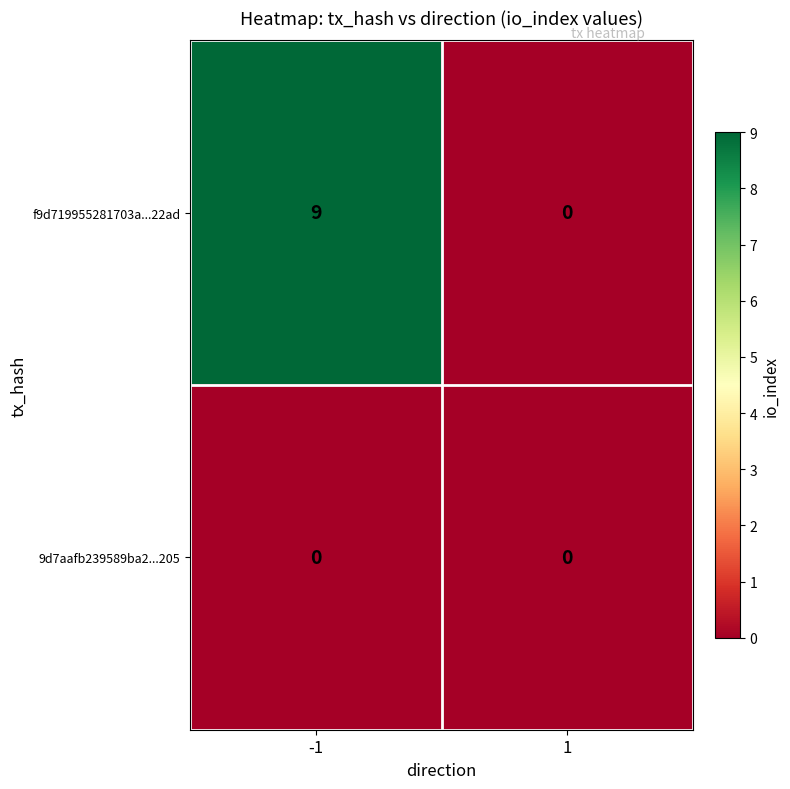

Which series has the widest spread of values?

f9d719955281703a...22ad